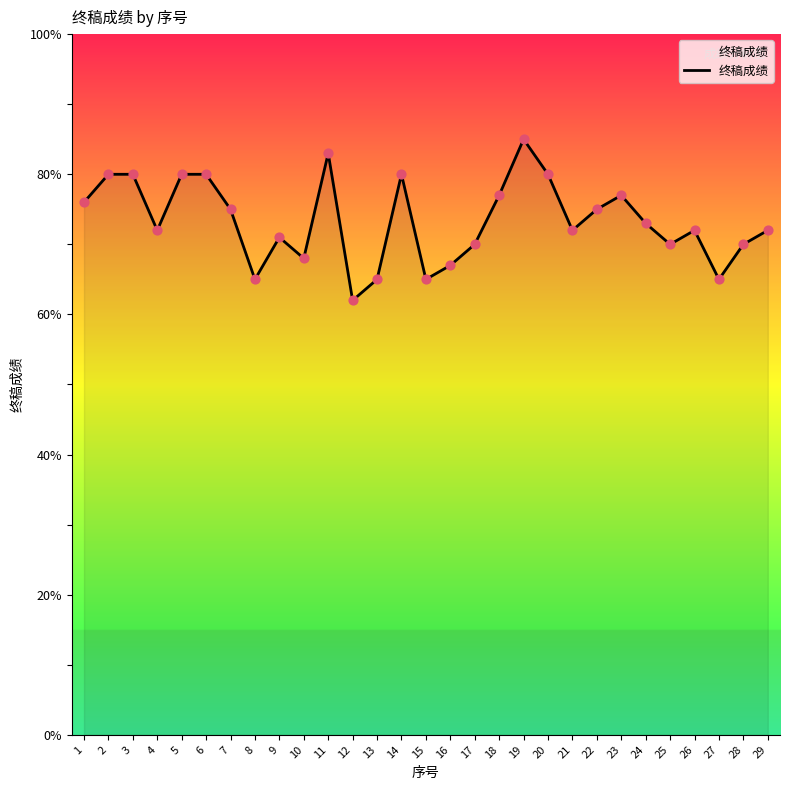

Approximately how many times larger is the value at 8 compared to 25?

0.9